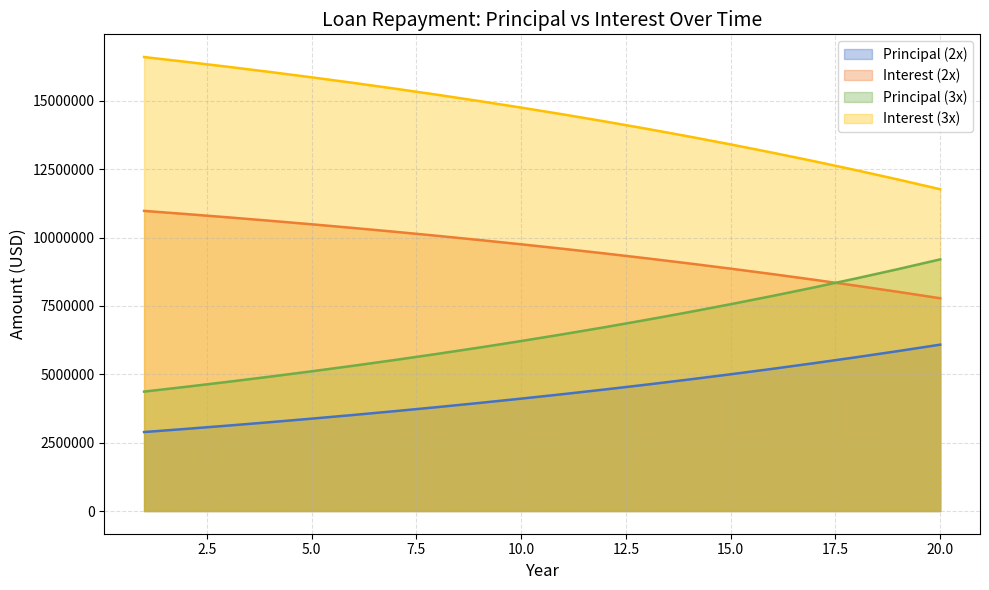

Where is Interest (3x) nearest to the value 14187755?

12